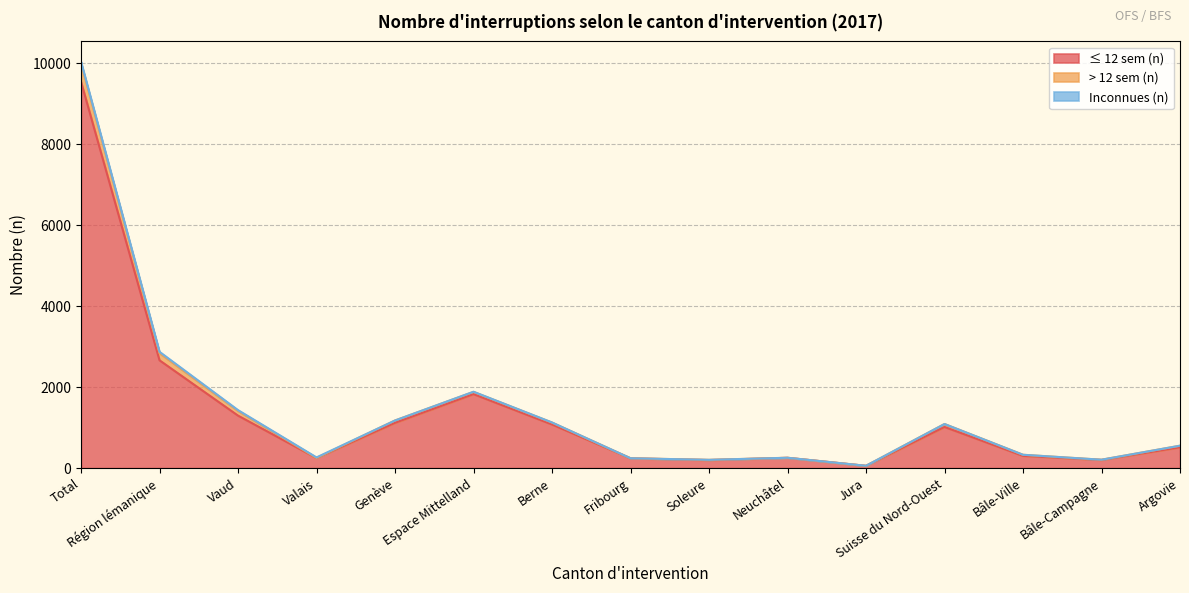

True or false: ≤ 12 sem (n) and > 12 sem (n) cross at least once.

False